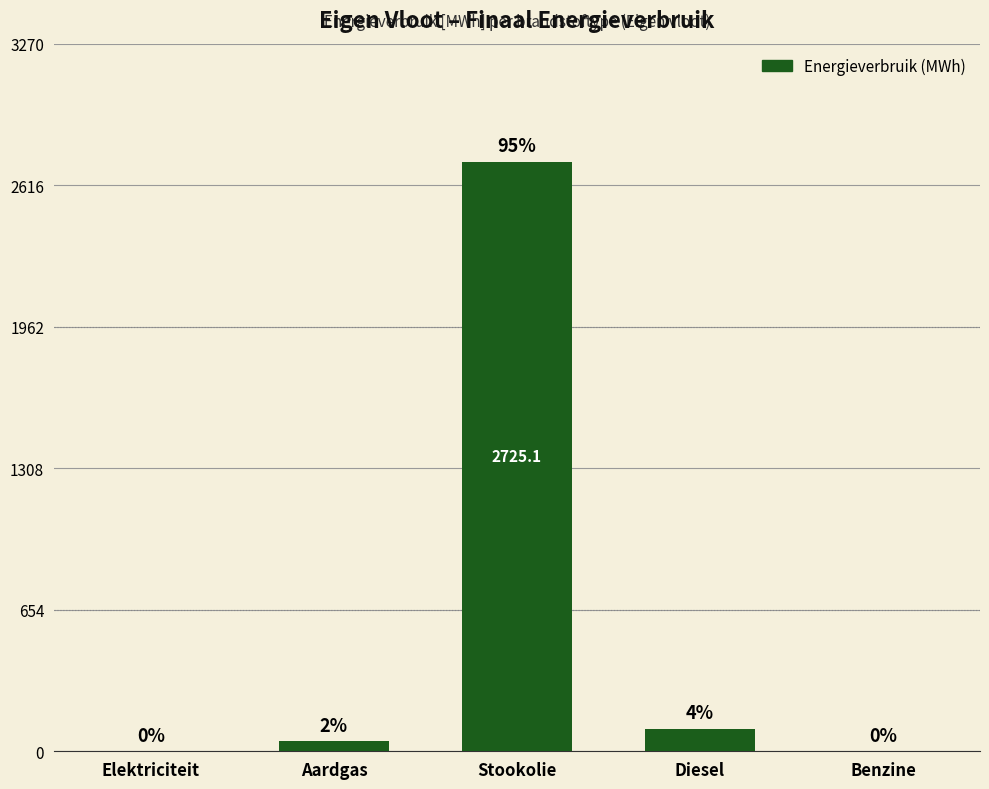

Where is the data nearest to the value 1362?

Diesel